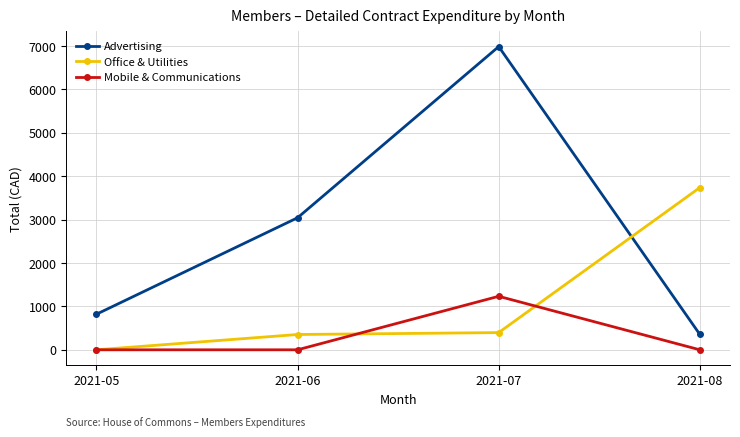

What is the difference between the highest and lowest values at 2021-06?

3043.0